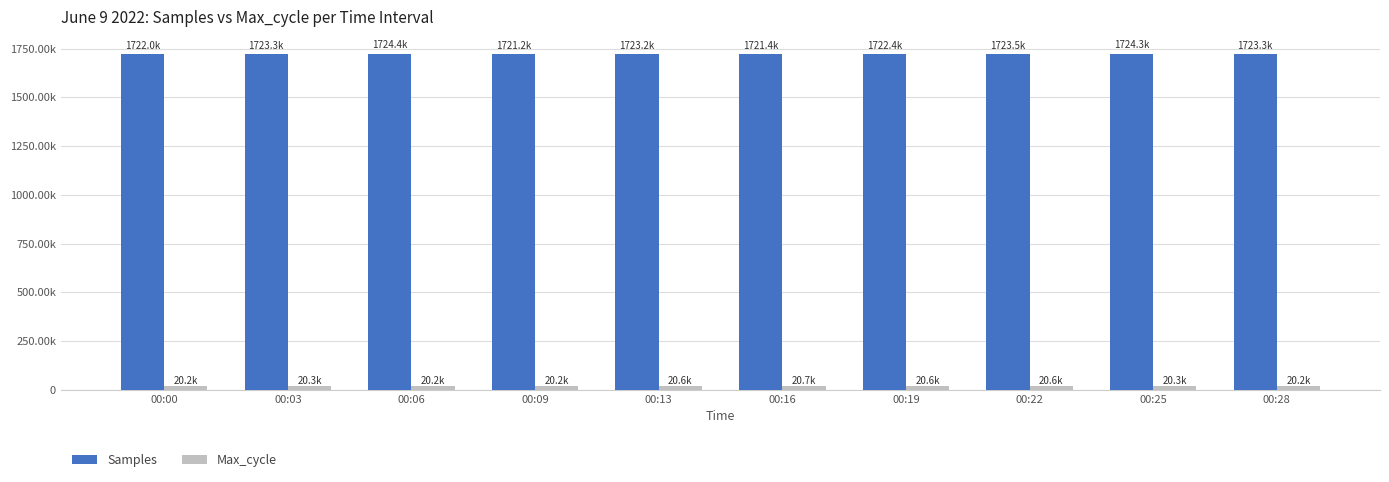

Rank the series by their maximum value, from highest to lowest.

Samples, Max_cycle